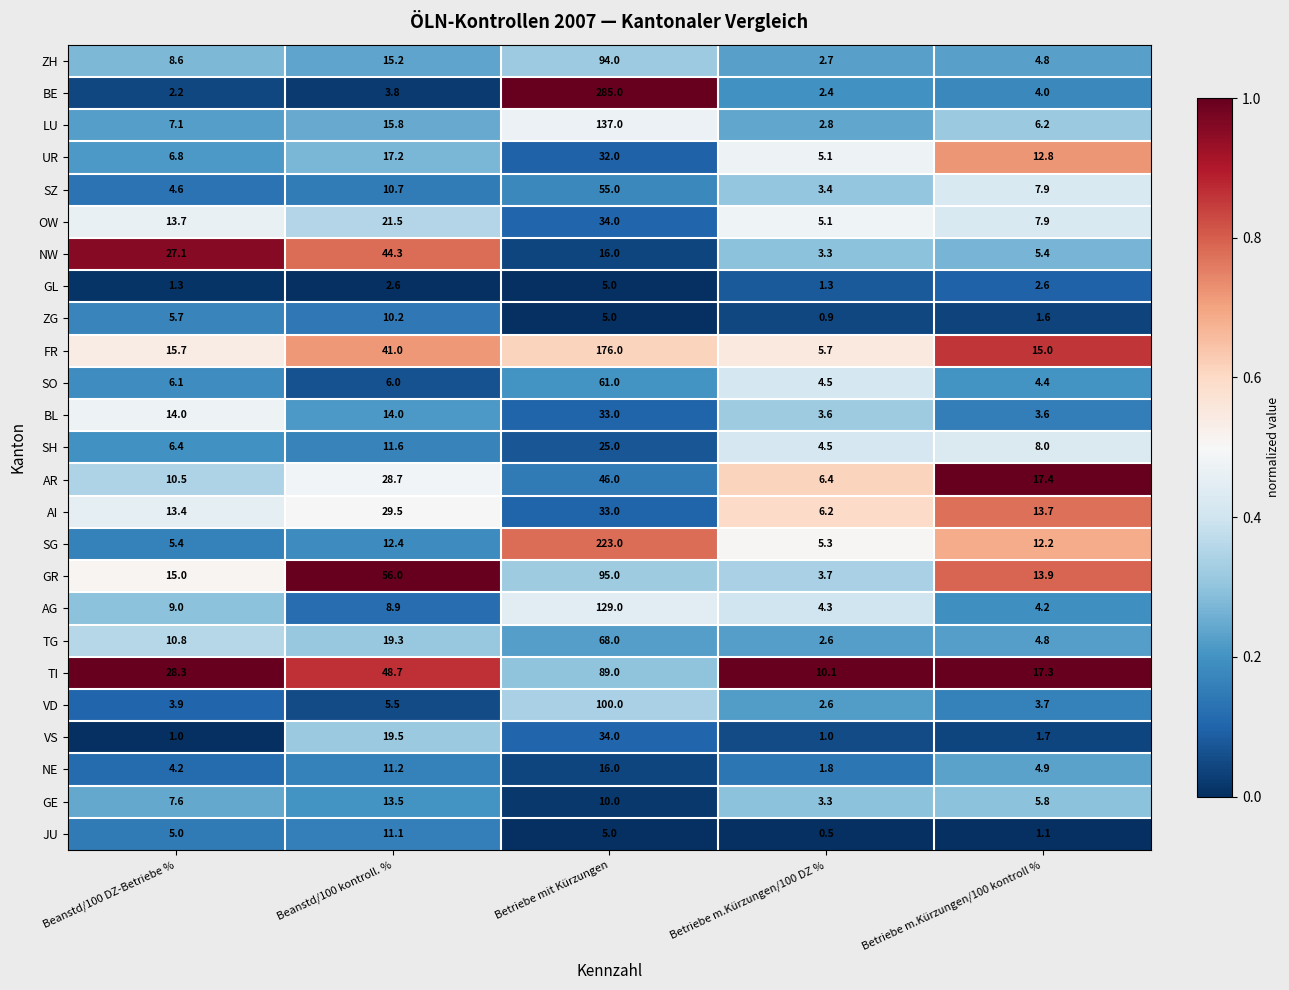

List the labels in order of SH value, largest first.

Betriebe mit Kürzungen, Beanstd/100 kontroll. %, Betriebe m.Kürzungen/100 kontroll %, Beanstd/100 DZ-Betriebe %, Betriebe m.Kürzungen/100 DZ %